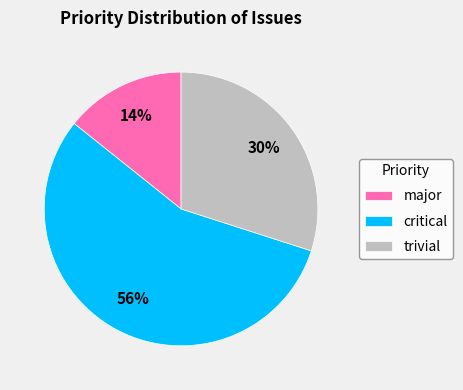

Is it true that major is 14% of the pie?

True